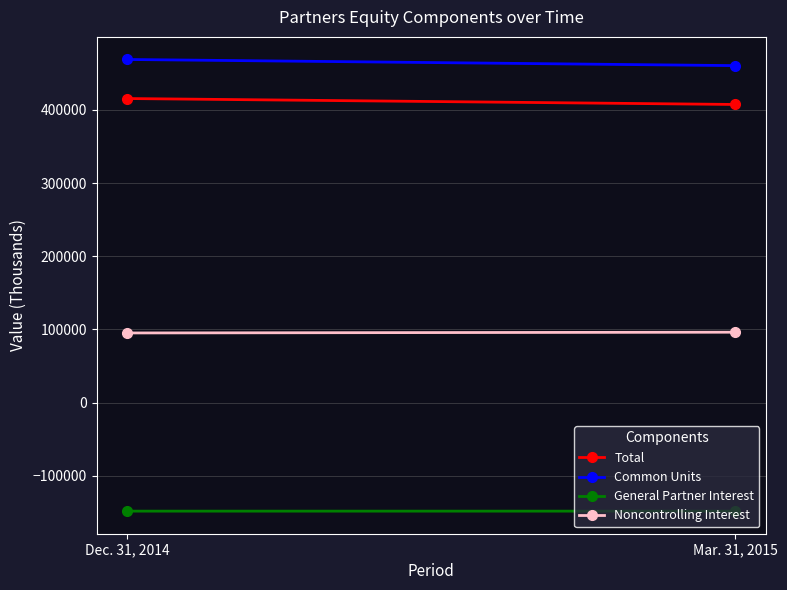

How many lines are shown in the chart?

4